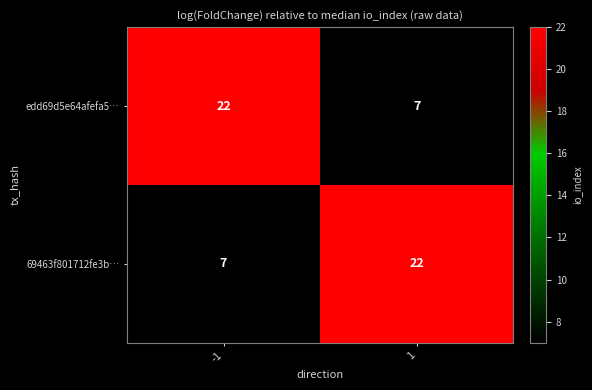

What value does the 69463f801712fe3b… series have at -1, to the nearest 5?

5